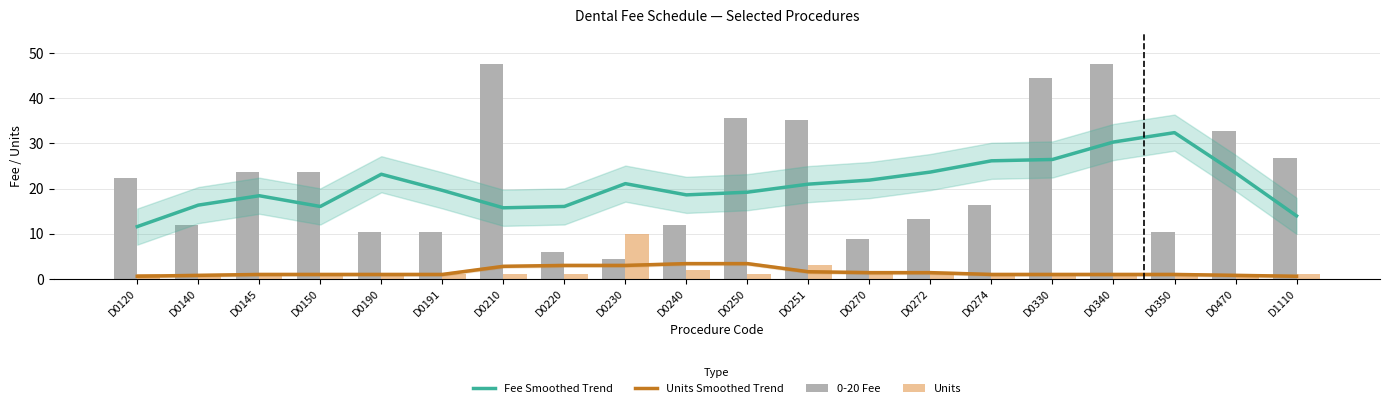

At which label does 0-20 Fee first exceed 22?

D0120